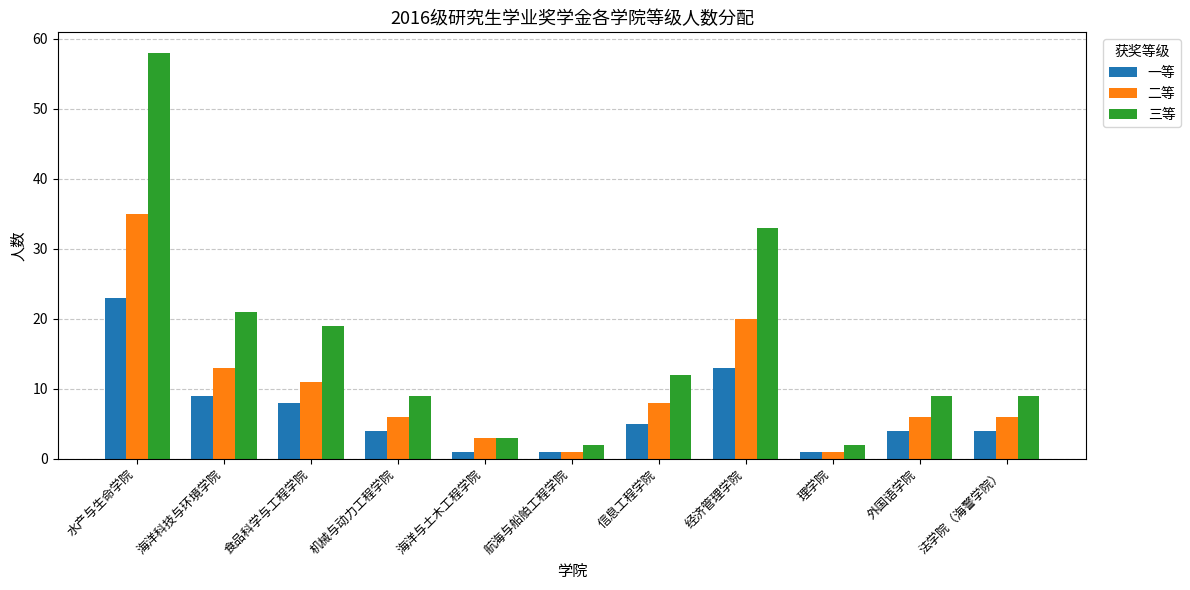

How many bars are there in total?

33